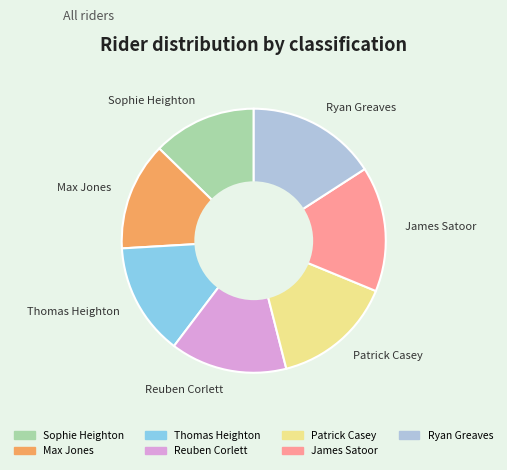

True or false: Thomas Heighton accounts for 14% of the total.

True